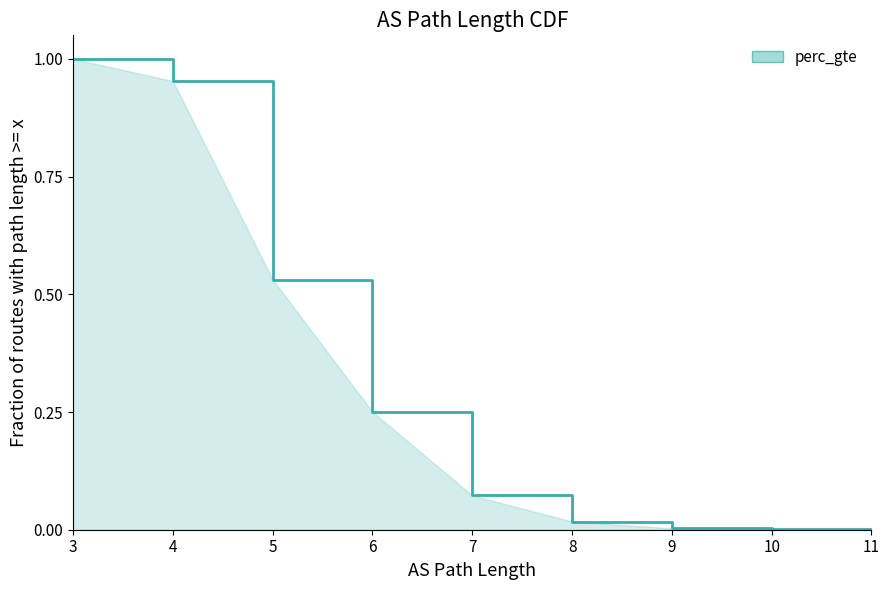

Where is the data nearest to the value 0?

11